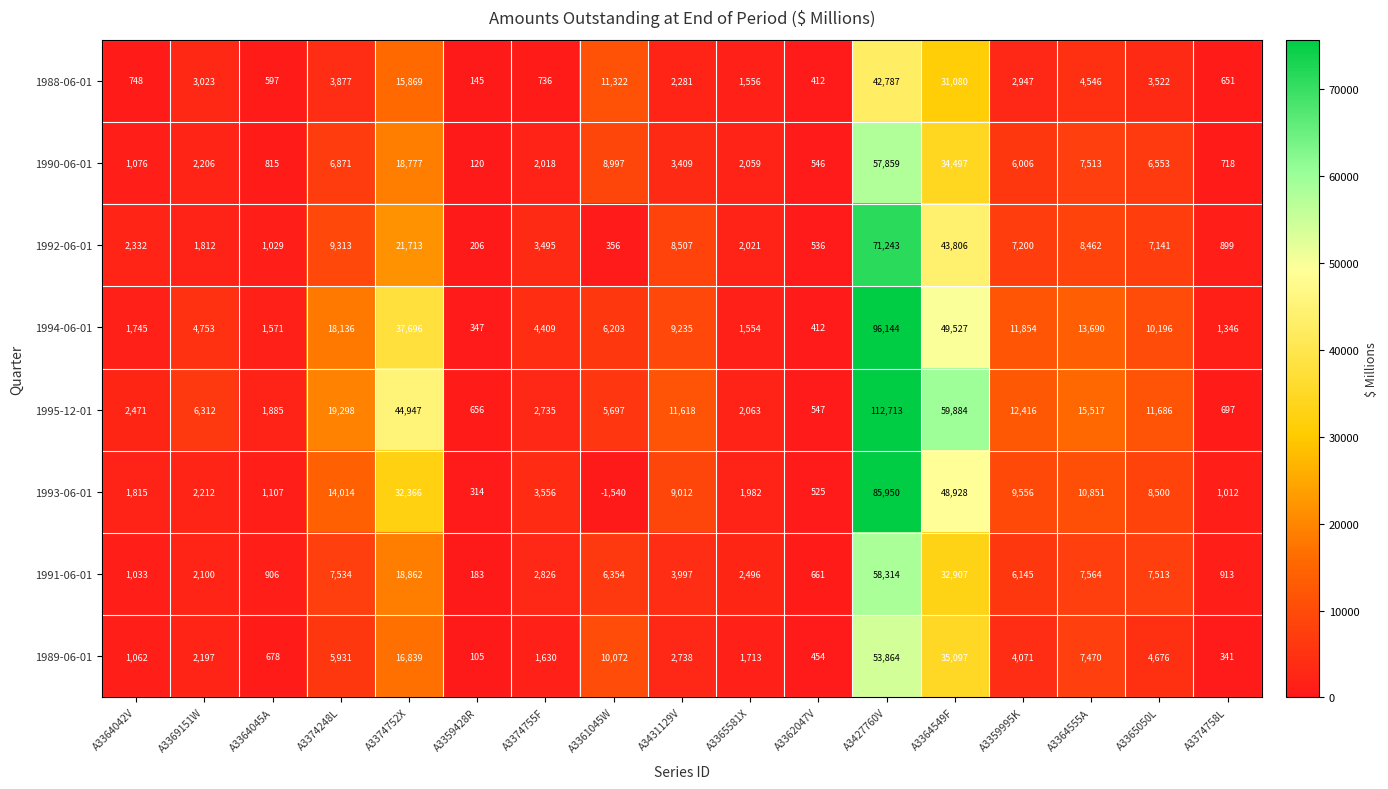

Where does the 1992-06-01 series first go above 3495?

A3374248L